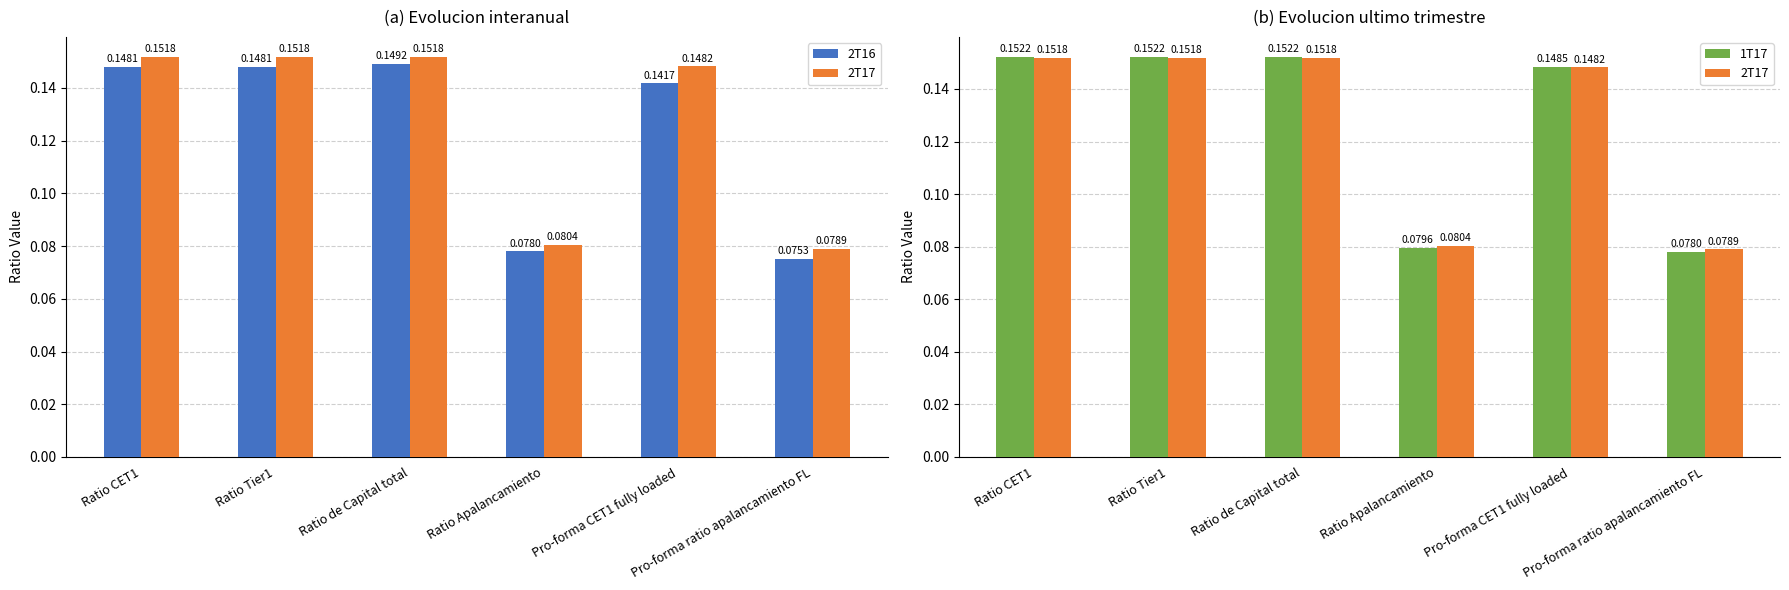

Does the chart contain stacked bars?

No